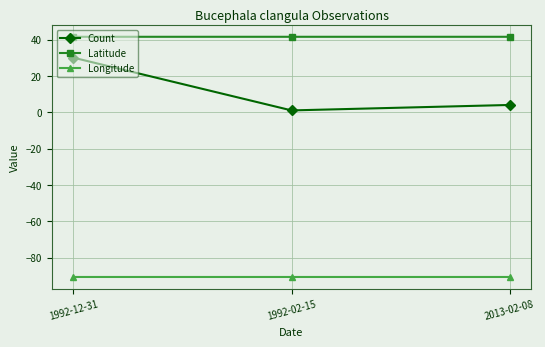

What are all the series names shown in the legend?

Count, Latitude, Longitude